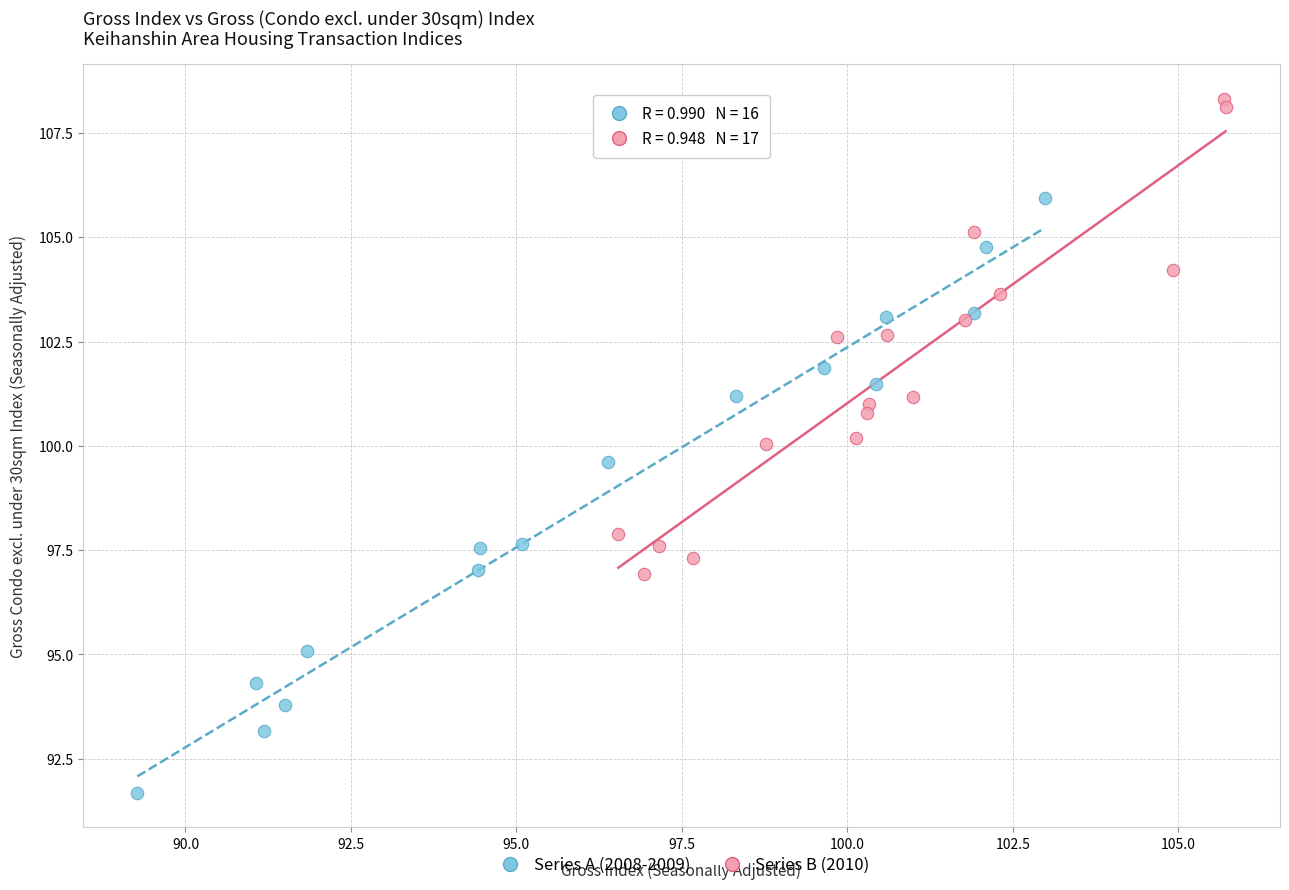

Which series reaches the minimum Y coordinate?

Series A (2008-2009)